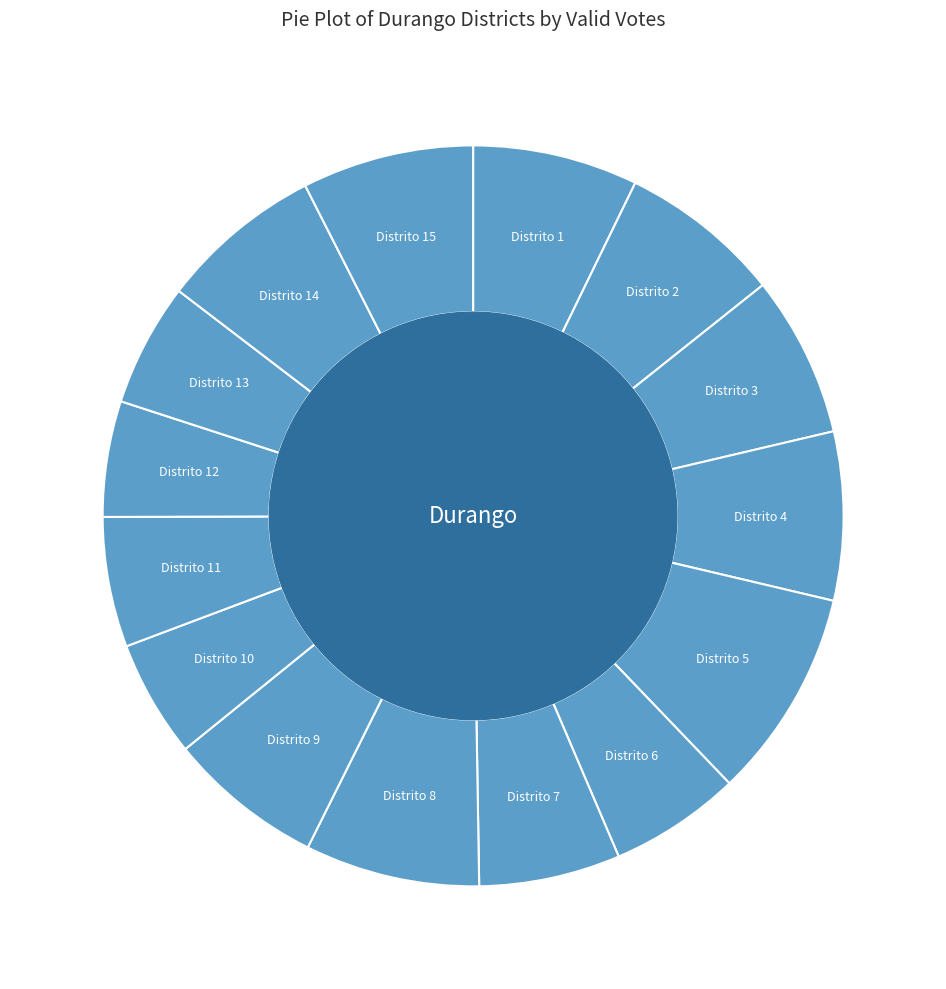

How many segments does this pie chart have?

15